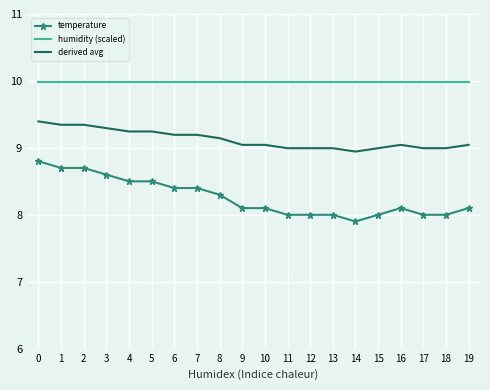

Which series has the widest spread of values?

temperature